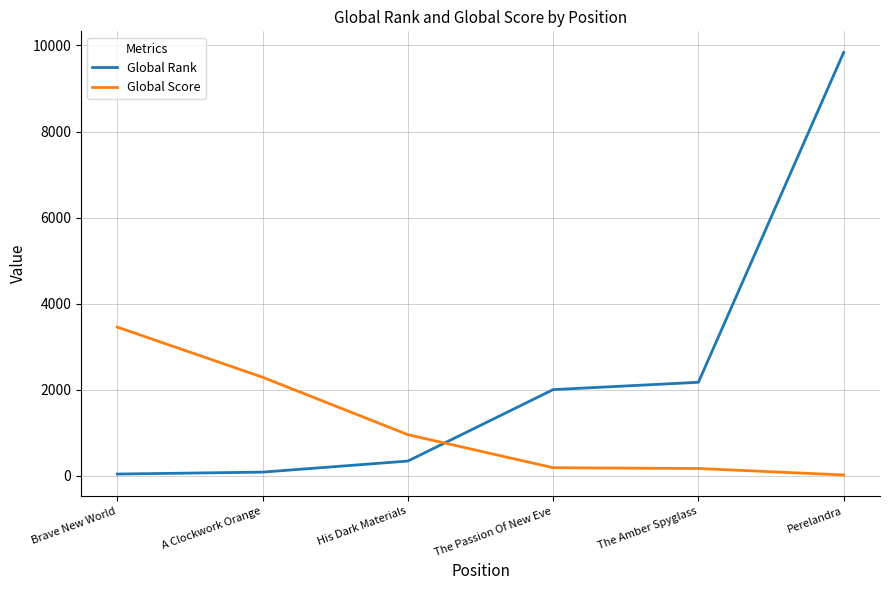

Between Brave New World and A Clockwork Orange, which series saw the biggest shift?

Global Score